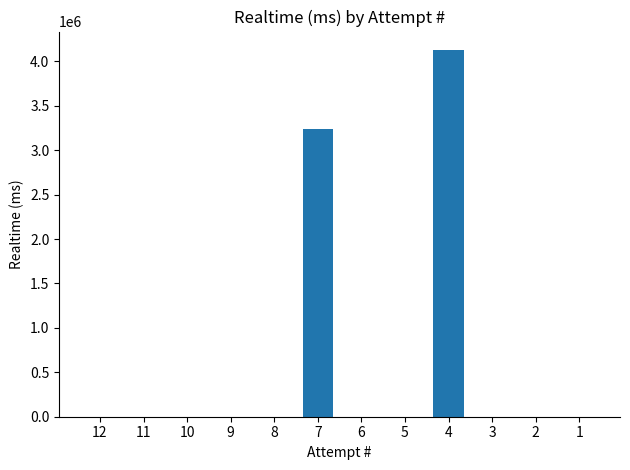

Does the chart contain stacked bars?

No